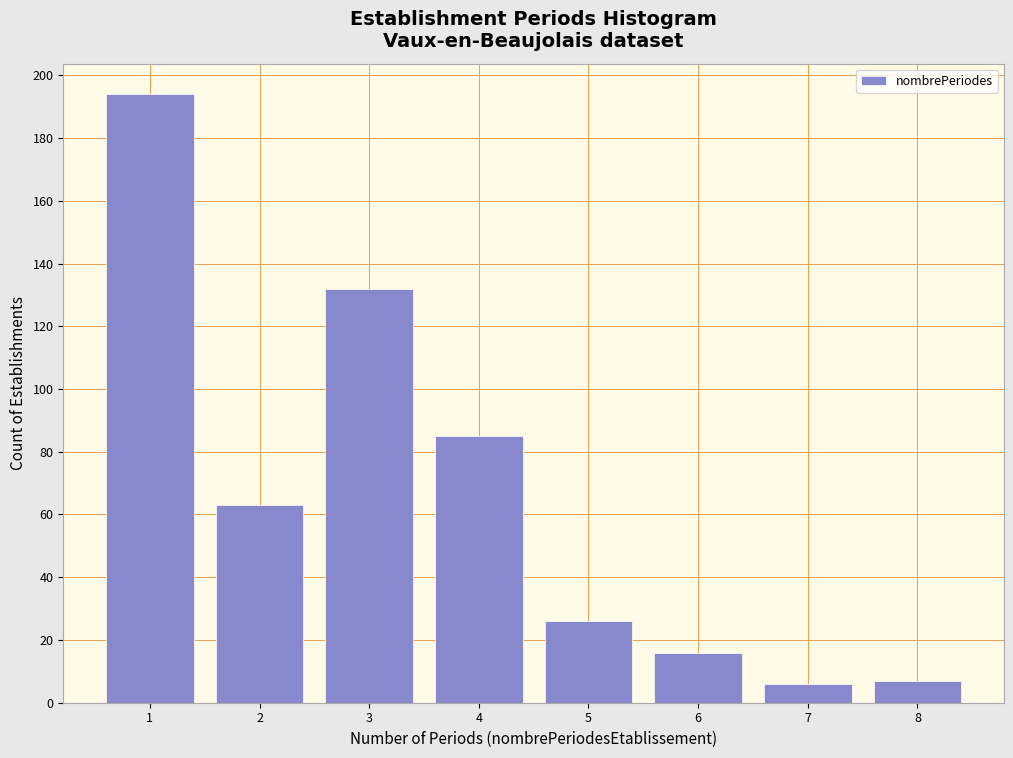

Reading left to right, what are all the values shown in this chart?

1=194	2=63	3=132	4=85	5=26	6=16	7=6	8=7